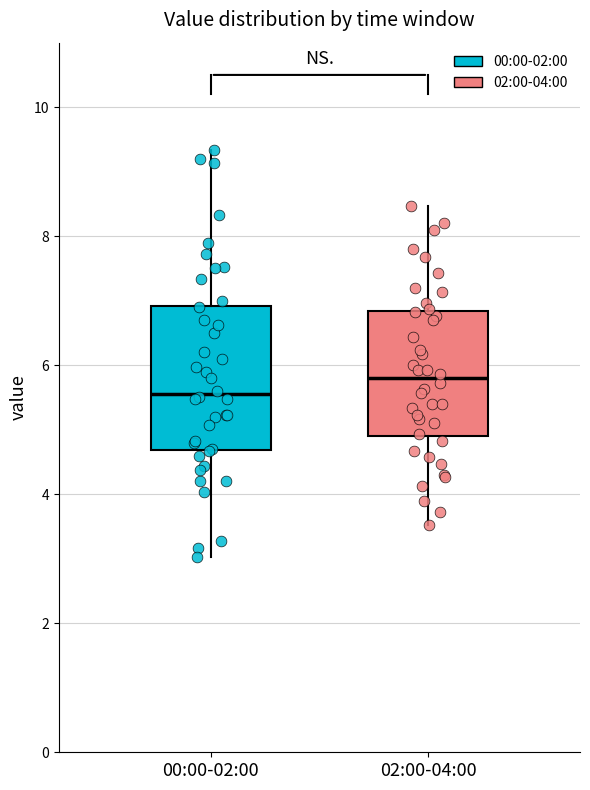

Which box is the tallest, from its lower edge to its upper edge?

00:00-02:00